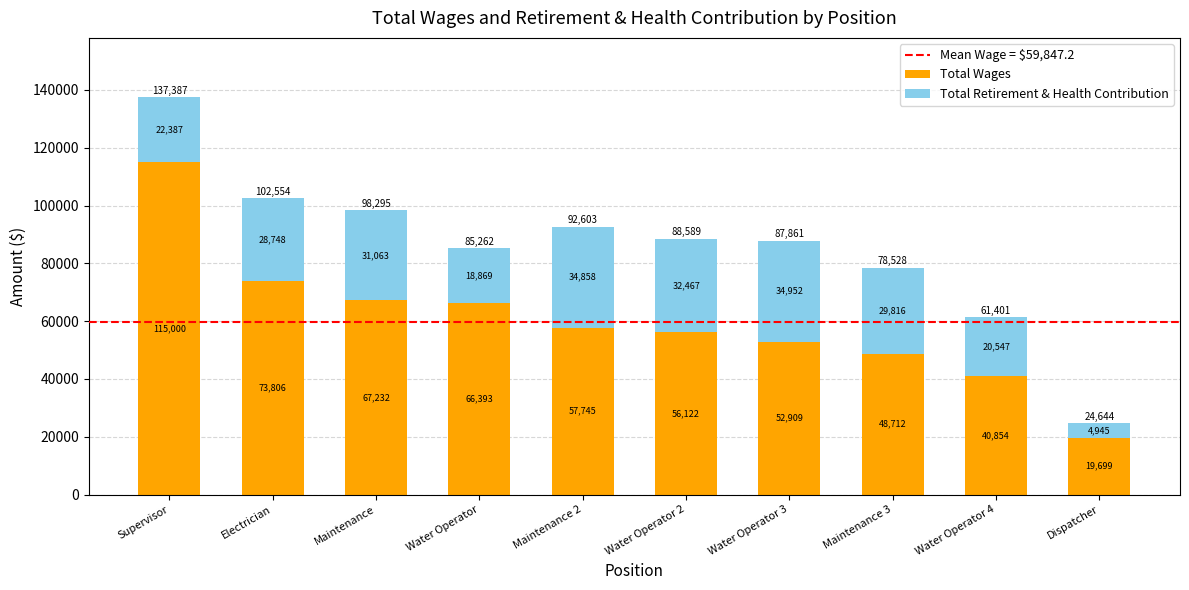

What is the difference between the maximum and minimum values in the Total Wages series?

95301